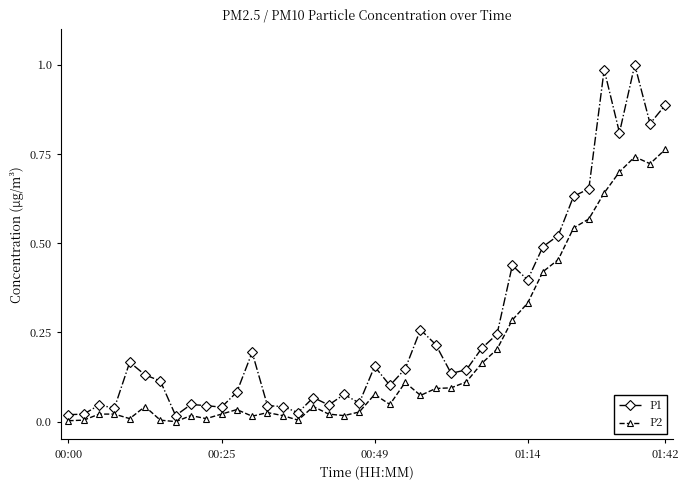

What is the sum of all P1 values?

10.6